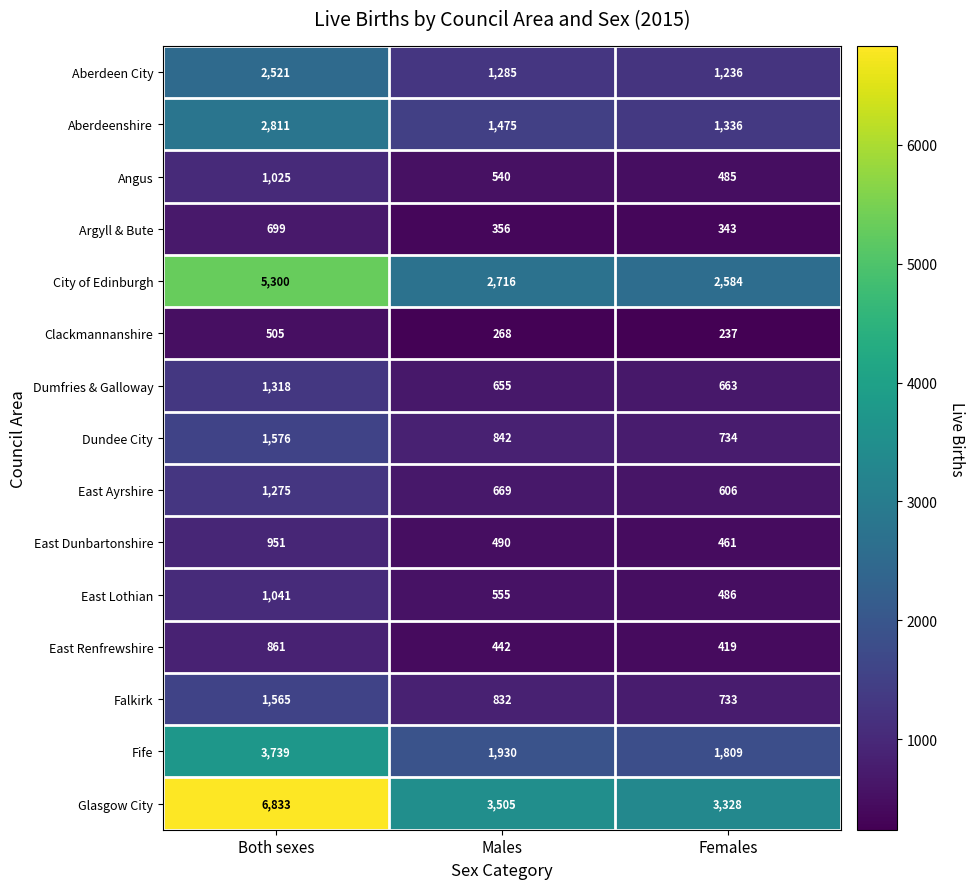

Which series has the largest range (max minus min)?

Glasgow City